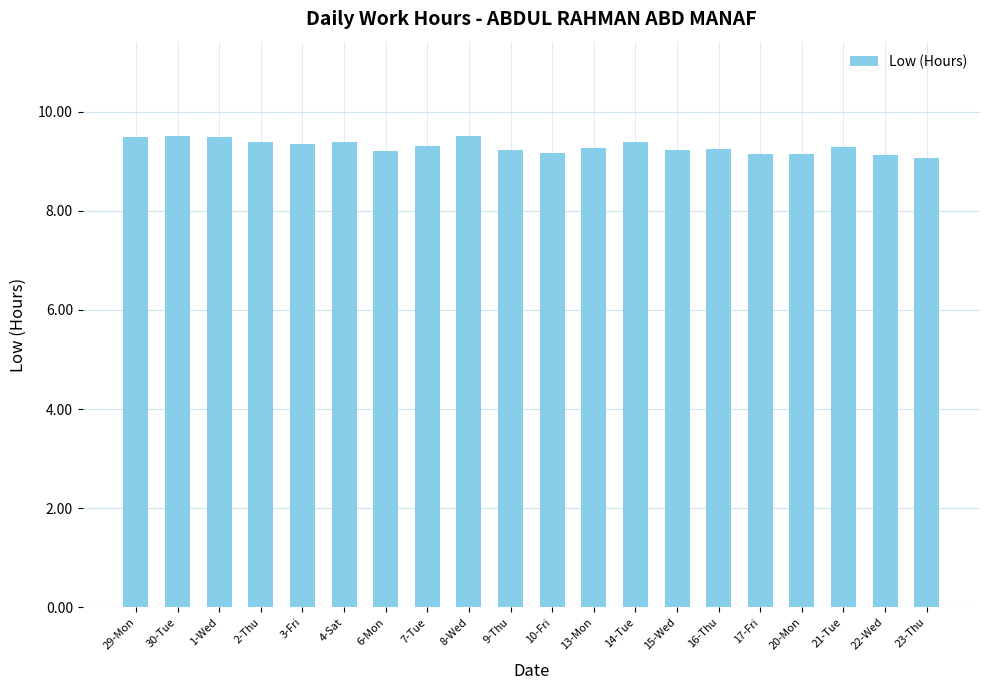

What is the average value?

9.3